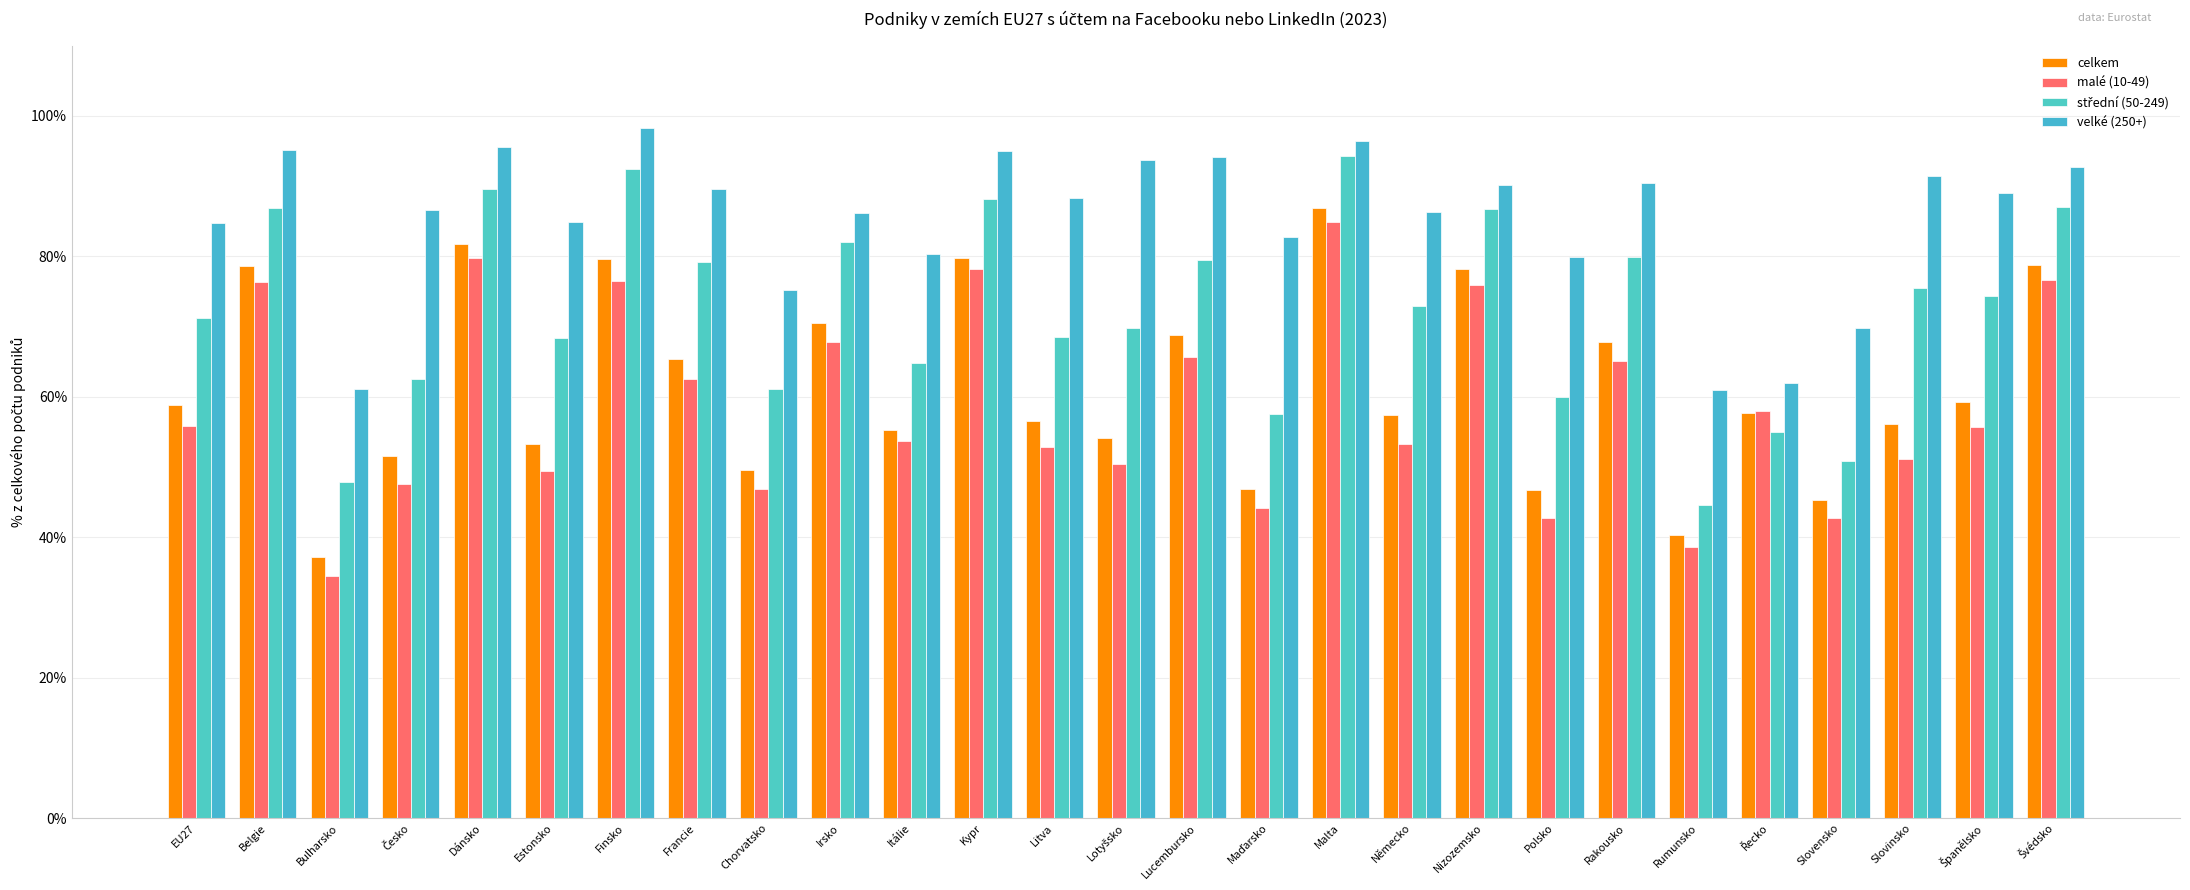

What is the difference between the highest and lowest values at Itálie?

26.7